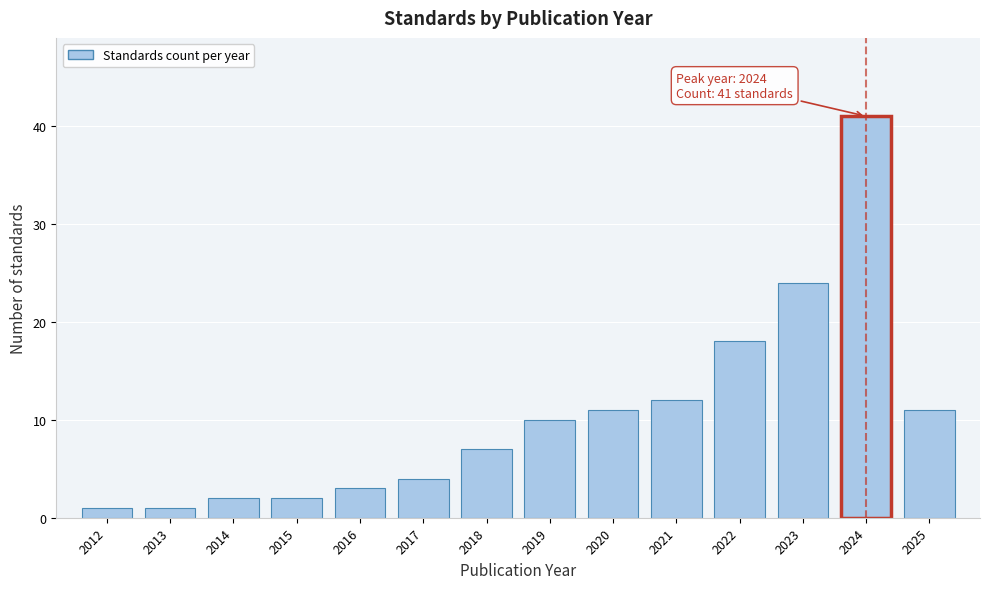

Reading left to right, transcribe all the data shown in this chart.

2012=1	2013=1	2014=2	2015=2	2016=3	2017=4	2018=7	2019=10	2020=11	2021=12	2022=18	2023=24	2024=41	2025=11